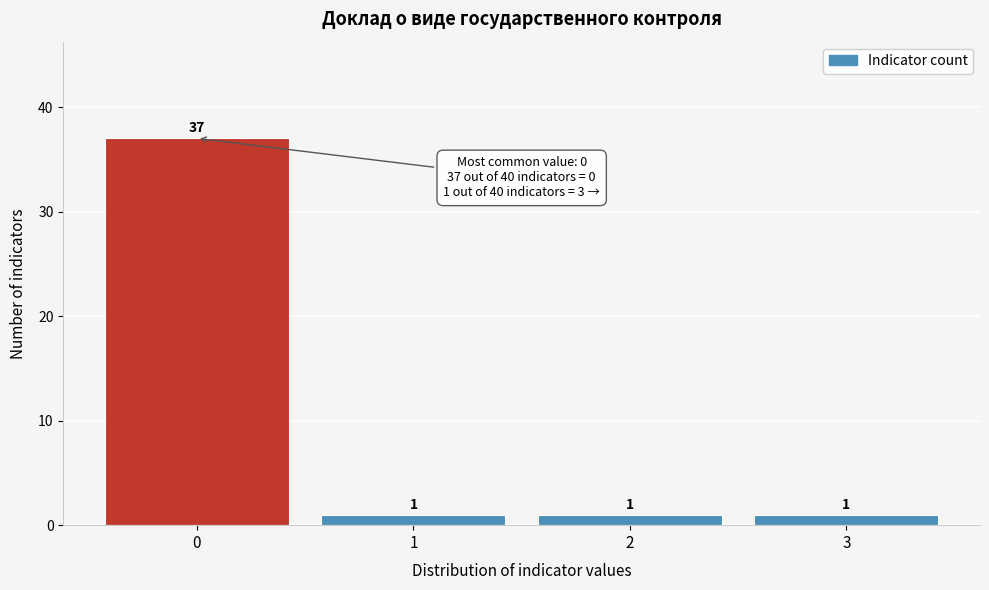

Reading right to left, transcribe all the data shown in this chart.

3=1	2=1	1=1	0=37